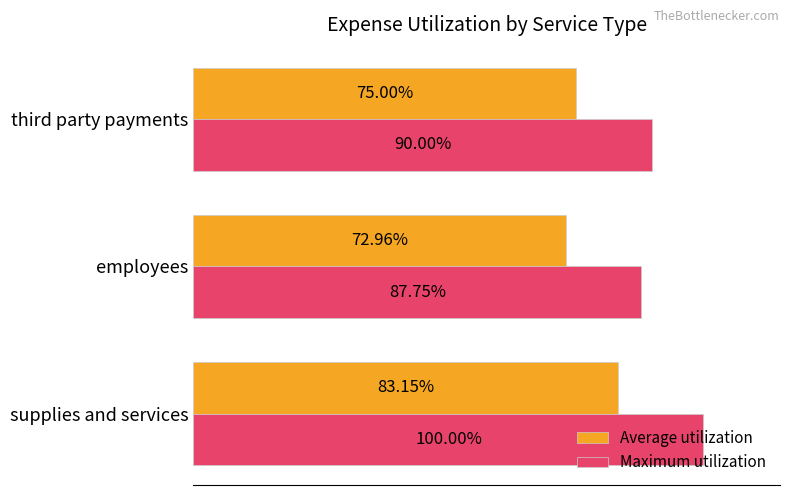

At employees, list the series in order from largest to smallest.

Maximum utilization, Average utilization